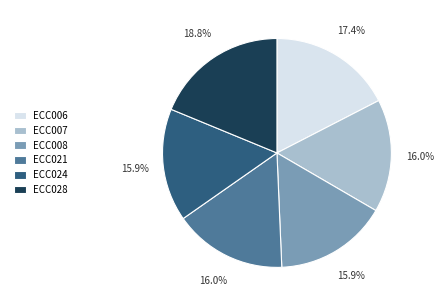

To the nearest percent, what is the average slice percentage?

17%